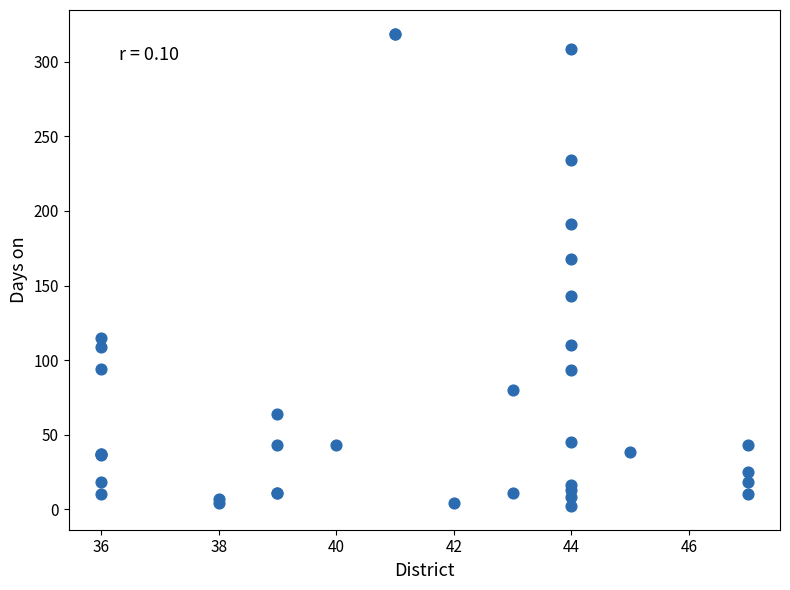

What Y value in the scatter plot is closest to 160?

168